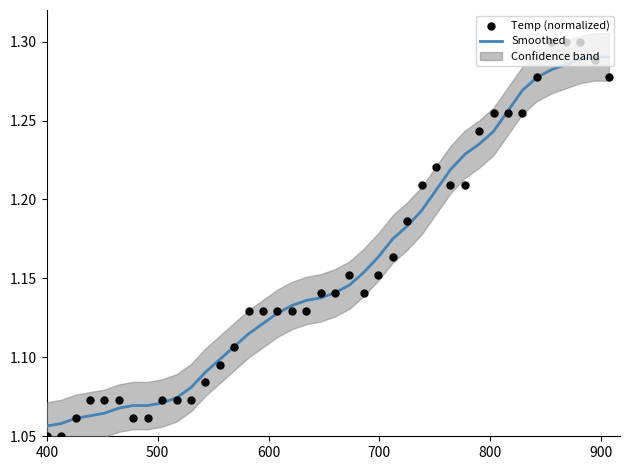

Which series contains the lowest Y value?

Temp (normalized)